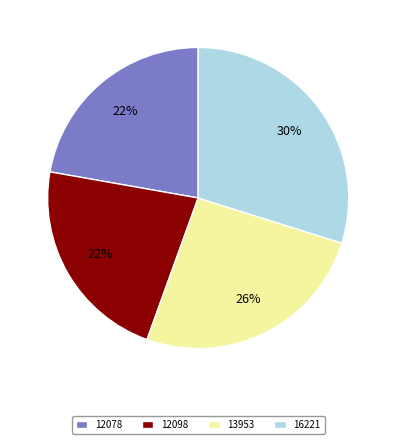

To the nearest percent, what is the combined percentage of 12098 and 12078?

44%